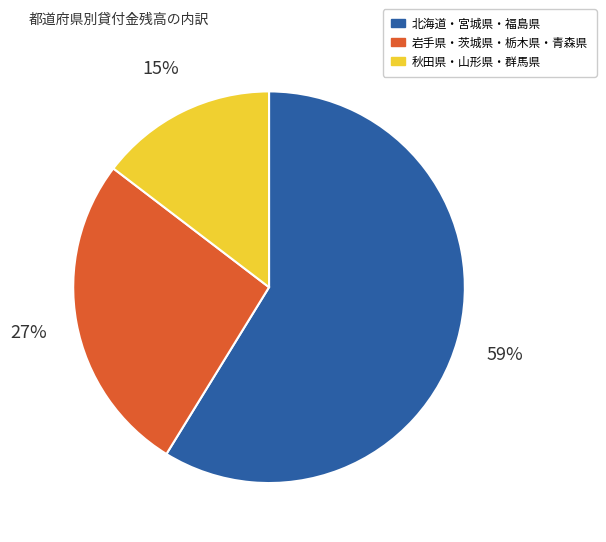

How many slices are in this pie chart?

3